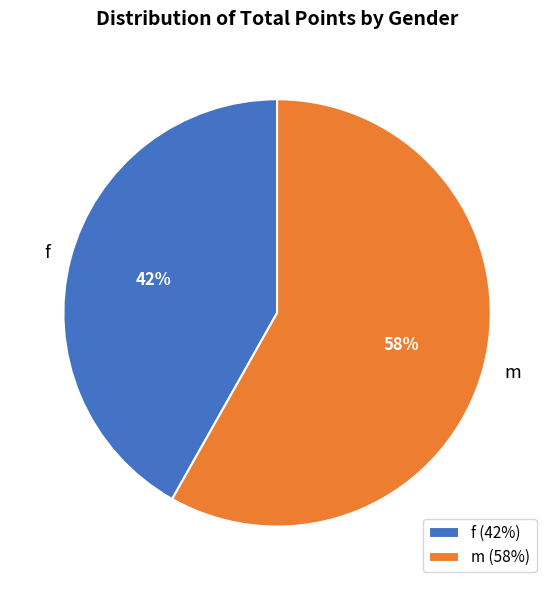

Approximately how many times larger is the value at f compared to m?

0.7